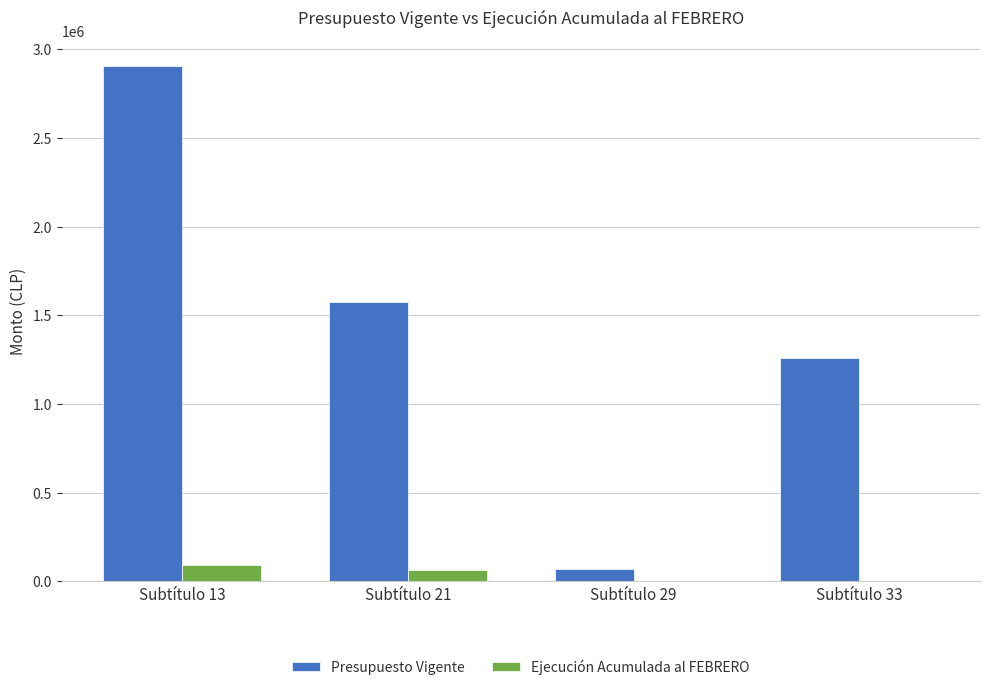

The value of Presupuesto Vigente at Subtítulo 29 is 70000. True or false?

True